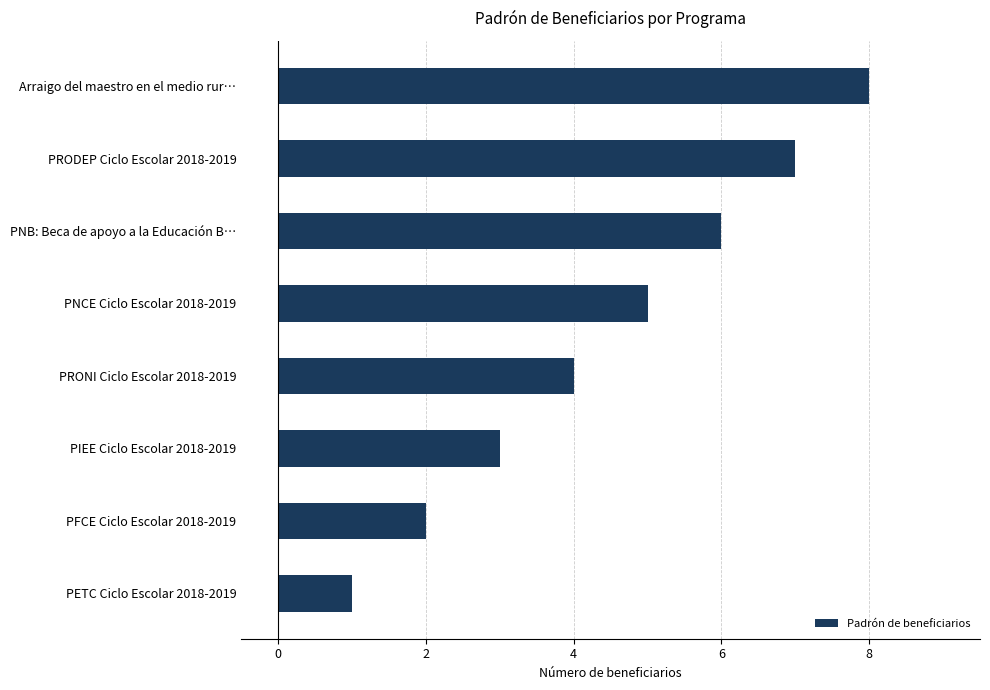

Which category has the highest value across all series?

Arraigo del maestro en el medio rur…